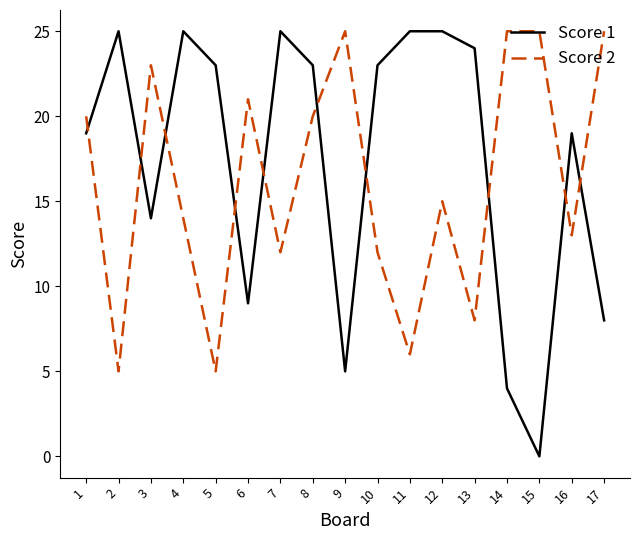

True or false: Score 1 and Score 2 intersect in this chart.

True